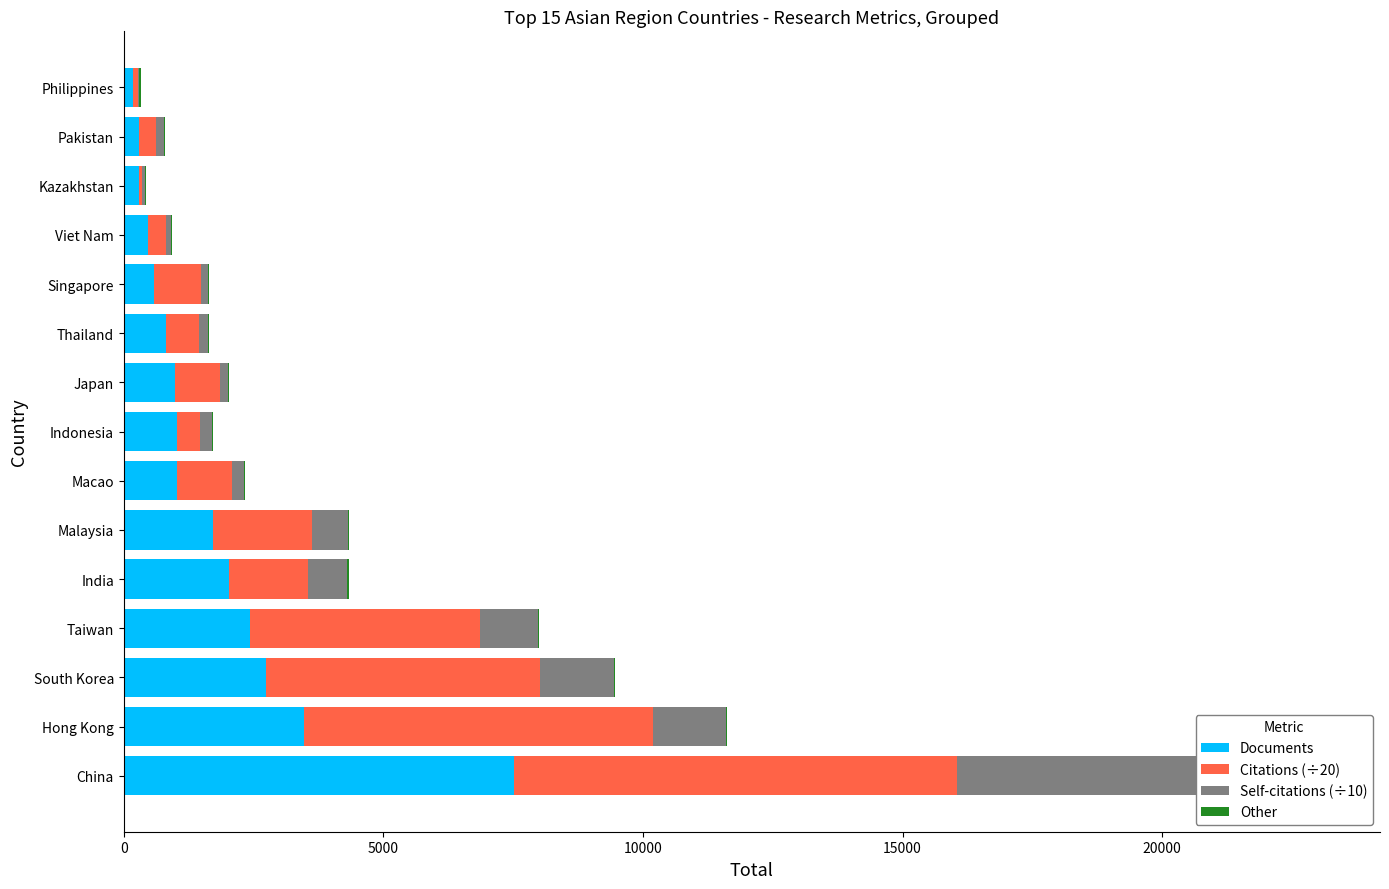

Count the number of categories in the chart.

15